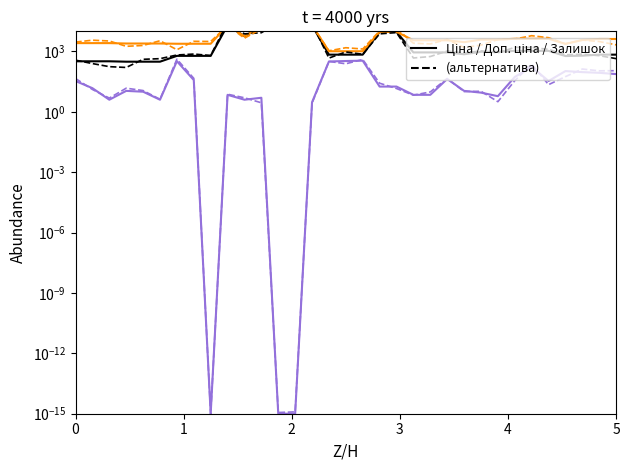

Which series changed the most between 11 and 18?

Ціна